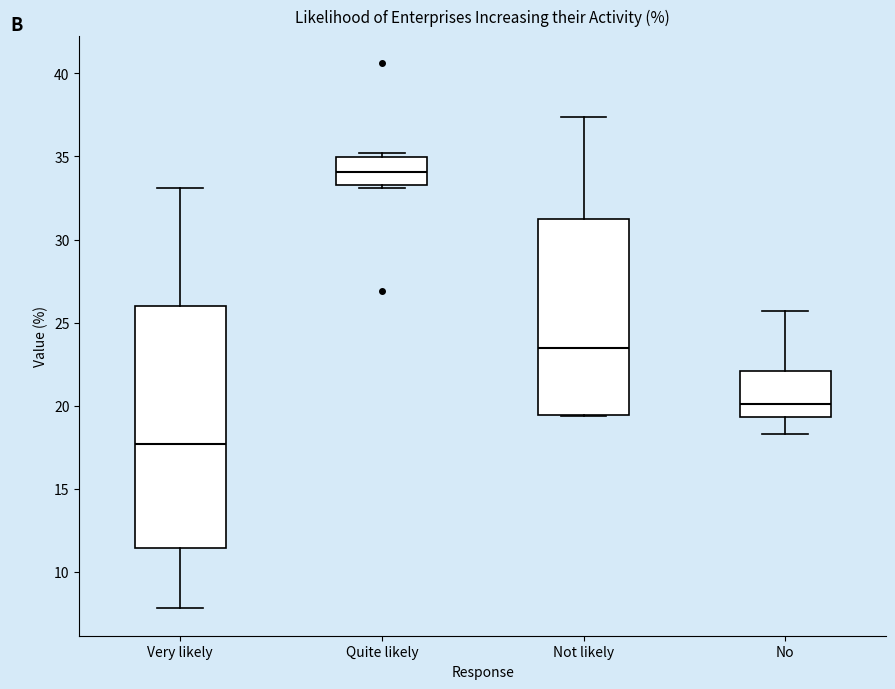

Reading left to right, read every box against the y-axis: the position of its median line, the range the box covers, and the ends of its whiskers. The values are not printed on the chart, so give them approximately, as read against the axis.

Very likely: median 17.5, box 11.5 to 26.0, whiskers 8.0 to 33.0
Quite likely: median 34.0, box 33.5 to 35.0, whiskers 33.0 to 35.0 (just above the box's upper edge)
Not likely: median 23.5, box 19.5 to 31.0, whiskers 19.5 to 37.5
No: median 20.0, box 19.5 to 22.0, whiskers 18.5 to 25.5